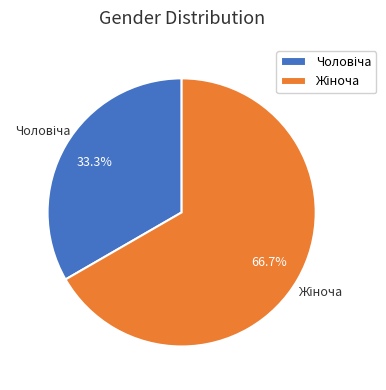

Count the number of slices in the pie.

2